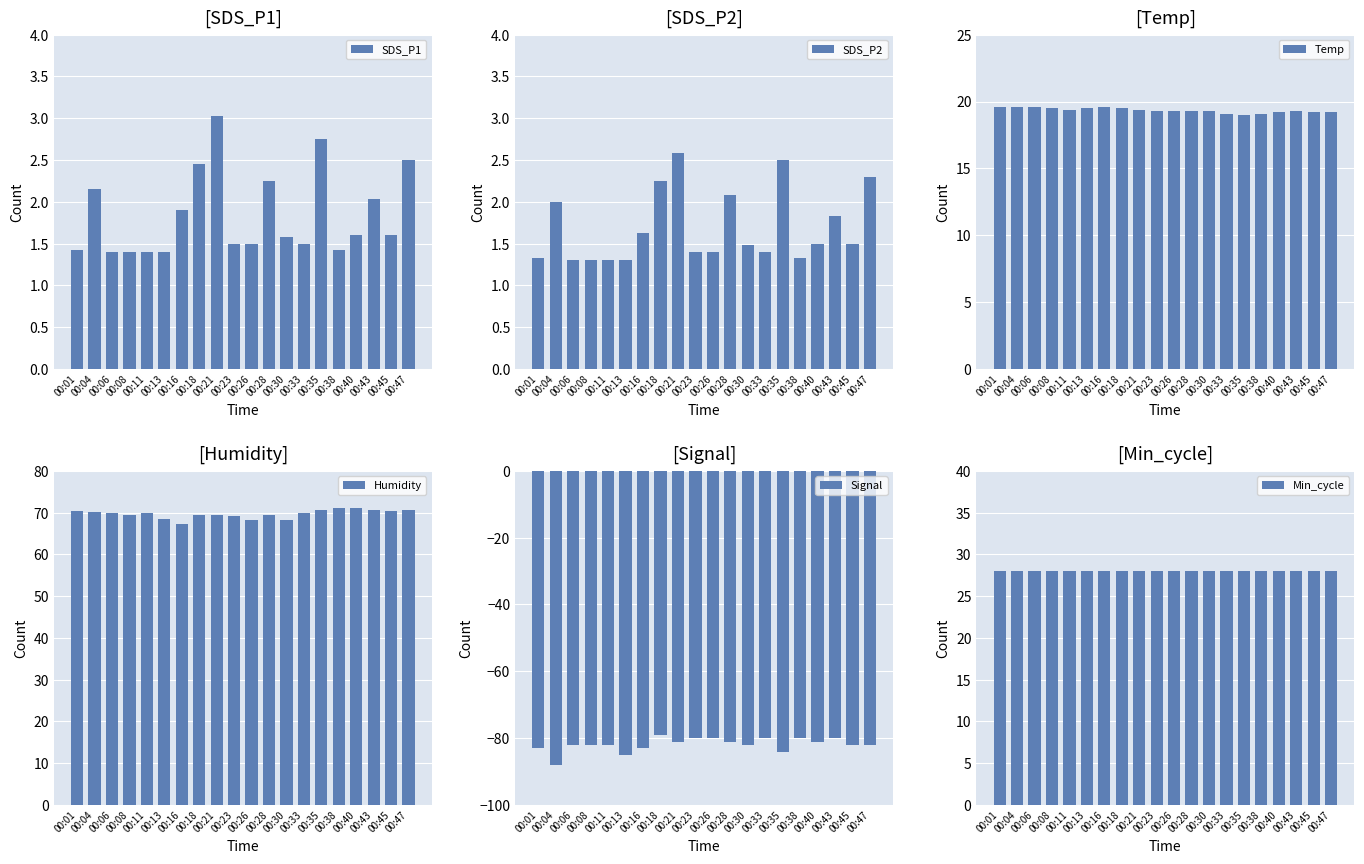

What is the difference between the Humidity values at 00:04 and 00:16?

2.9